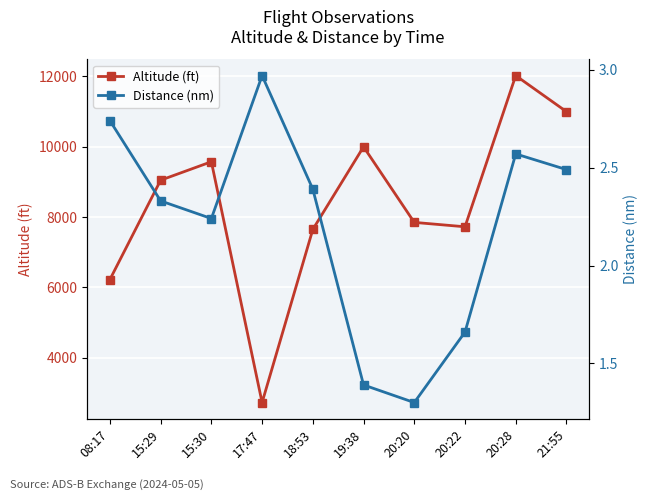

What is the sum of all Distance (nm) values?

22.1